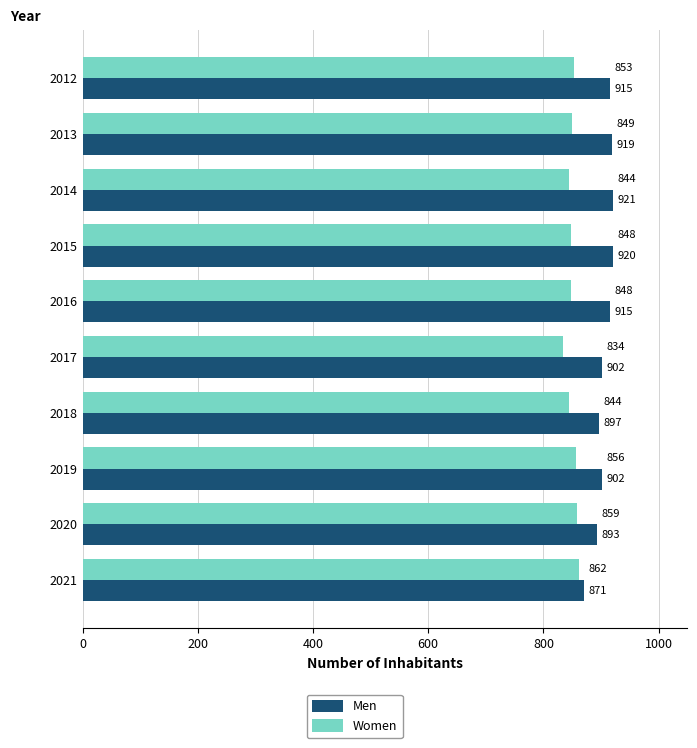

Which series has the widest spread of values?

Men